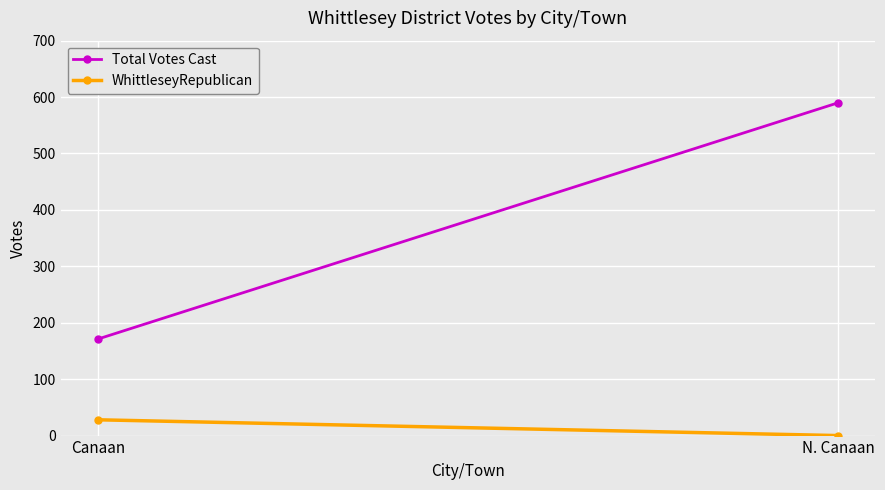

The value of WhittleseyRepublican at N. Canaan is 0. True or false?

True